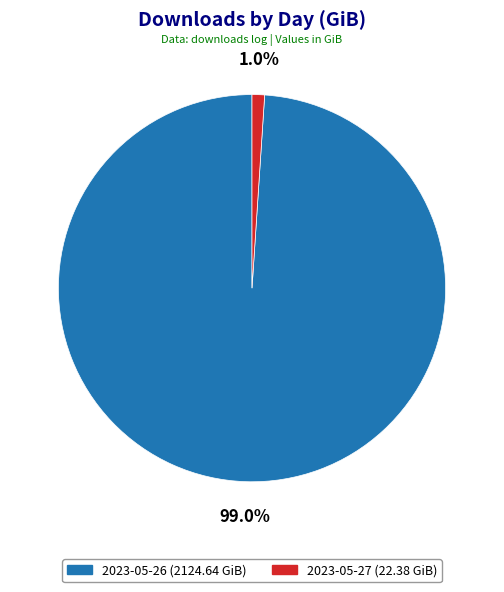

Rank the categories by value from highest to lowest.

2023-05-26, 2023-05-27